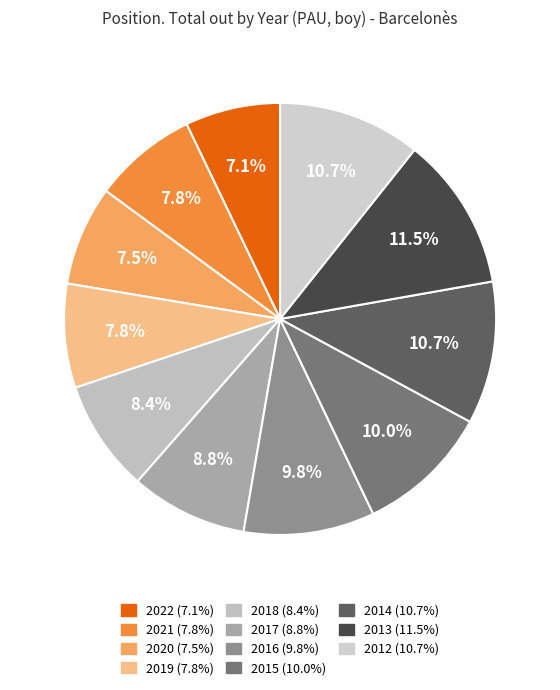

To the nearest percent, what portion does 2012 represent?

11%